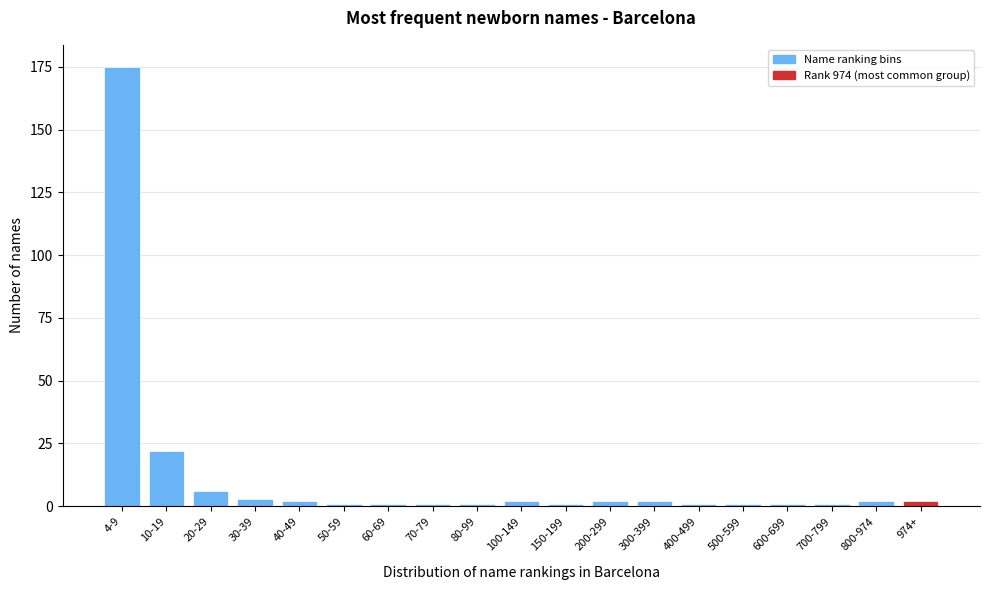

Reading left to right, transcribe all the data shown in this chart.

4-9=175	10-19=22	20-29=6	30-39=3	40-49=2	50-59=1	60-69=1	70-79=1	80-99=1	100-149=2	150-199=1	200-299=2	300-399=2	400-499=1	500-599=1	600-699=1	700-799=1	800-974=2	974+=2